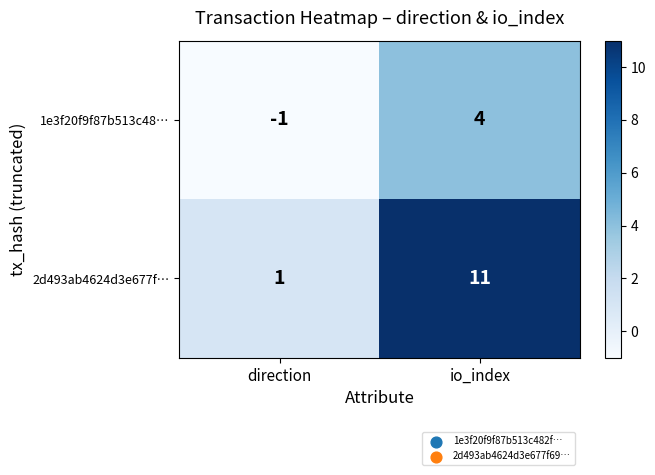

What is the approximate value of 2d493ab4624d3e677f… at io_index, to the nearest 5?

10